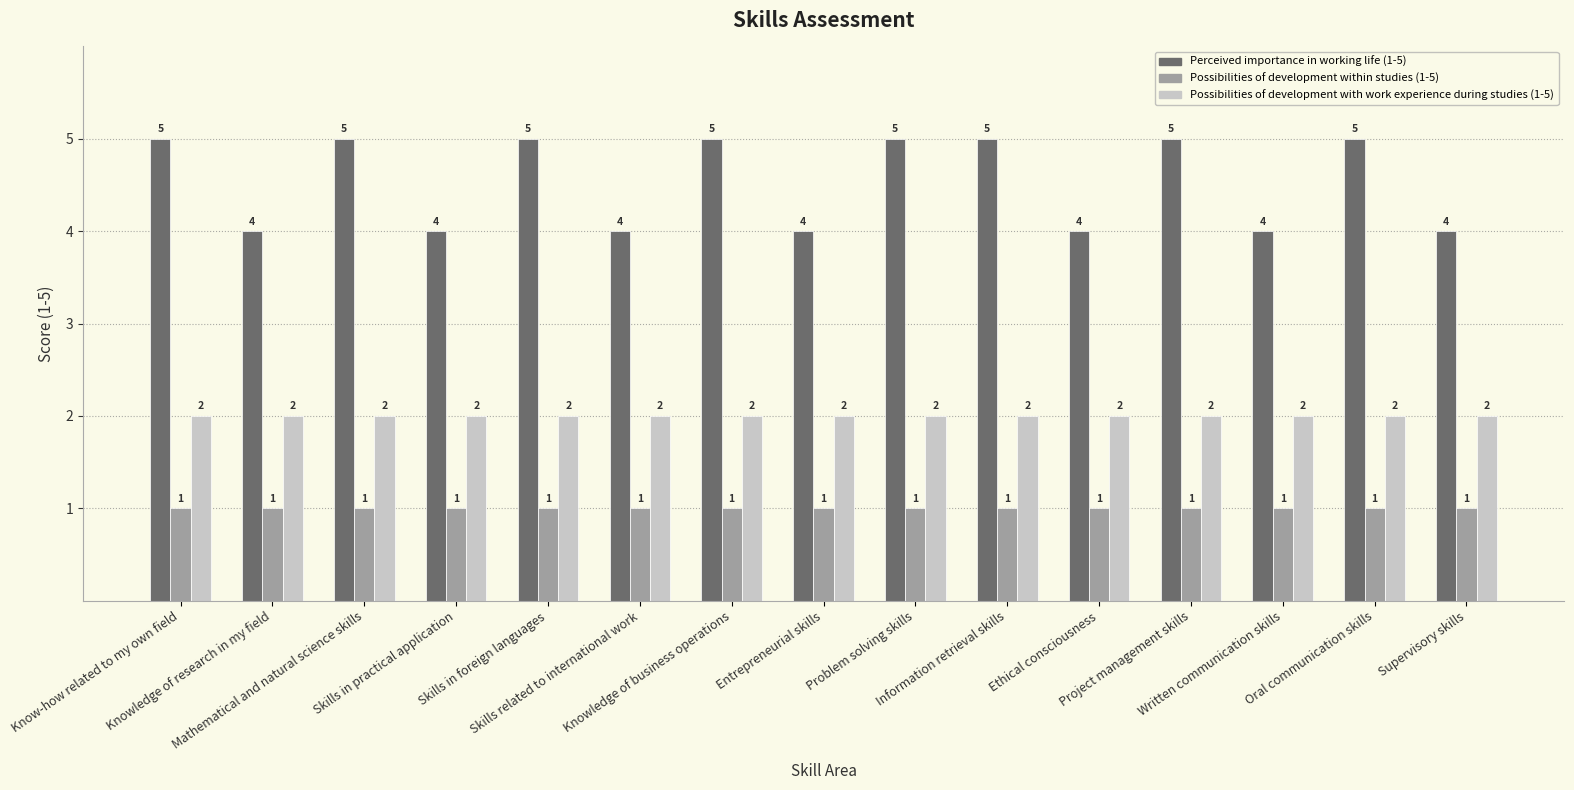

What is the maximum value for Perceived importance in working life (1-5)?

5